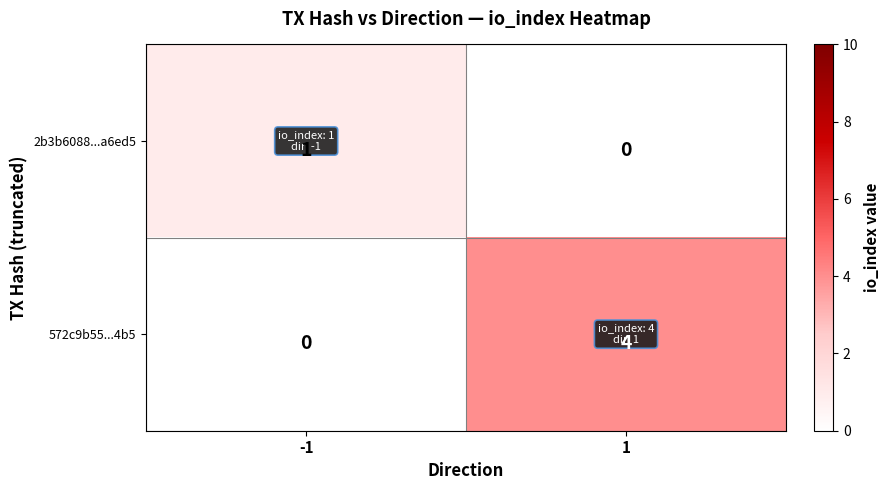

Which series has the largest total across all categories?

572c9b55...4b5